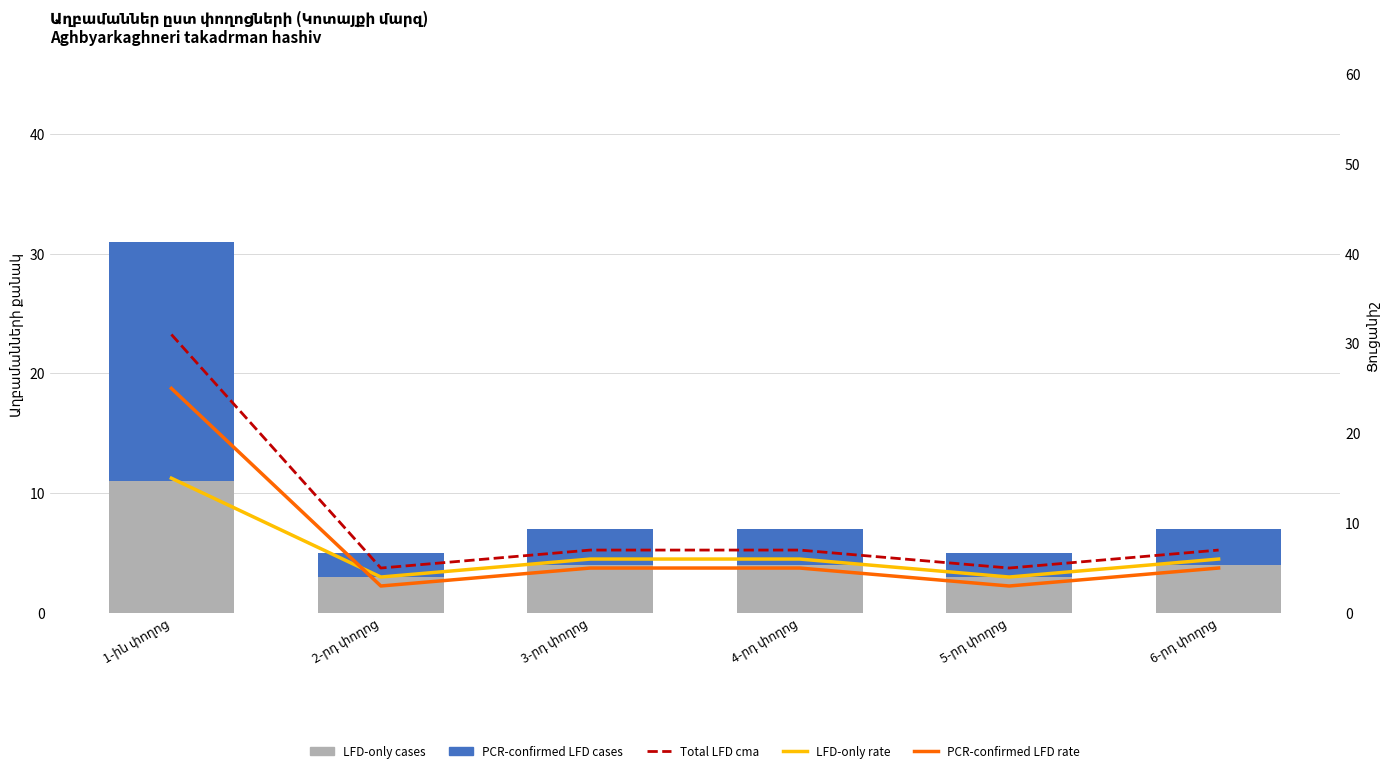

What is the difference between the maximum and second lowest values in the PCR-confirmed LFD rate series?

22